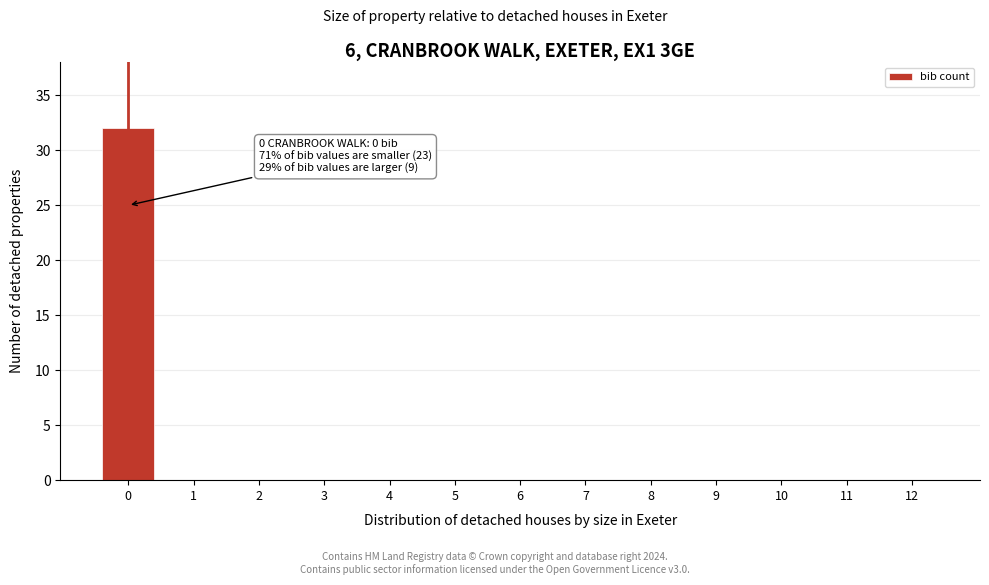

Reading left to right, what are all the values shown in this chart?

0=32	1=0	2=0	3=0	4=0	5=0	6=0	7=0	8=0	9=0	10=0	11=0	12=0